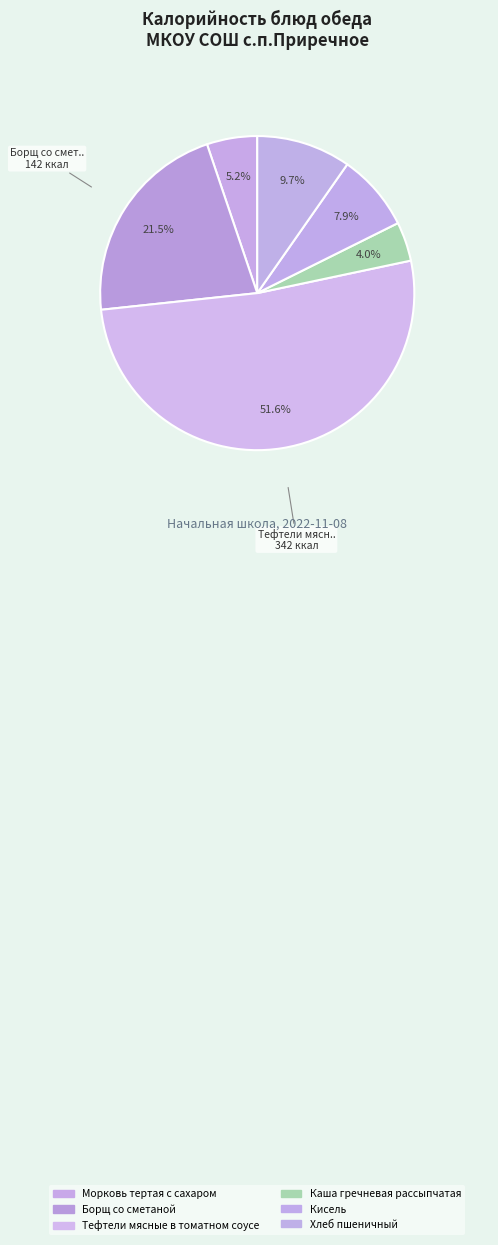

Rank the categories by value from lowest to highest.

Каша гречневая рассыпчатая, Морковь тертая с сахаром, Кисель, Хлеб пшеничный, Борщ со сметаной, Тефтели мясные в томатном соусе